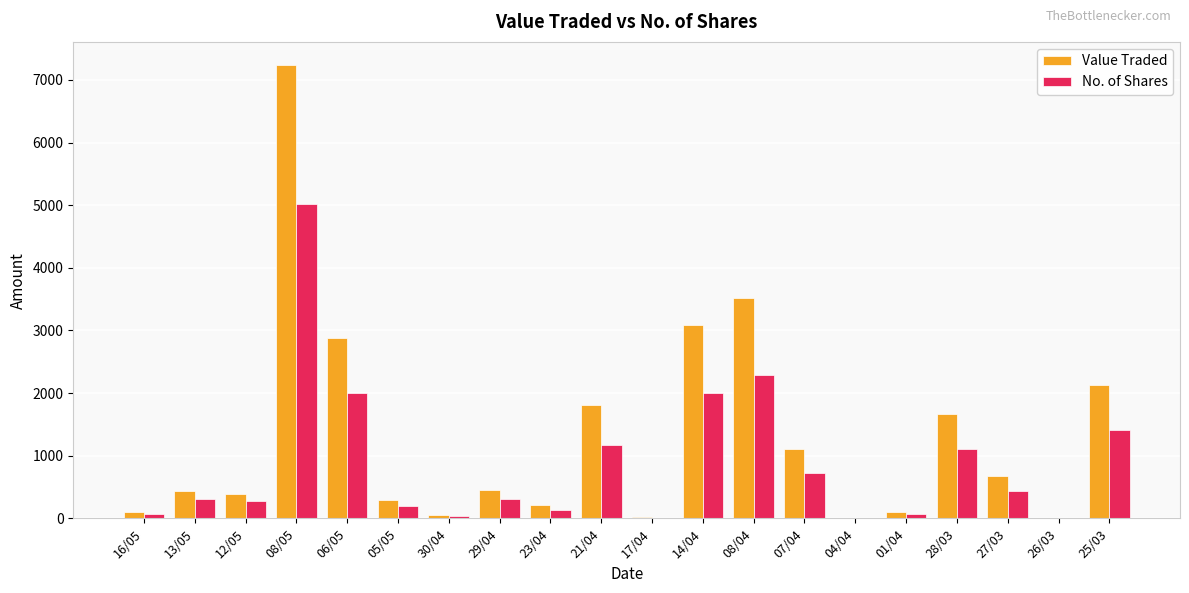

Is the value of No. of Shares at 28/03 greater than the value of Value Traded at 01/04?

Yes